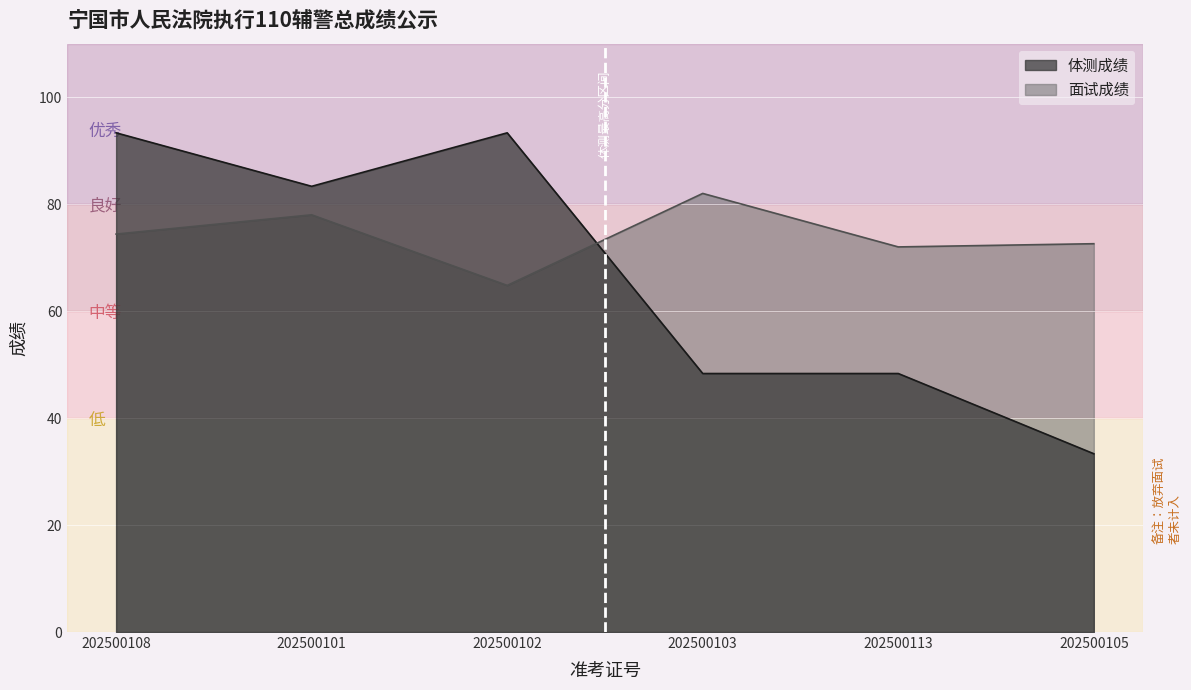

What is the average value of the 面试成绩 series?

74.0